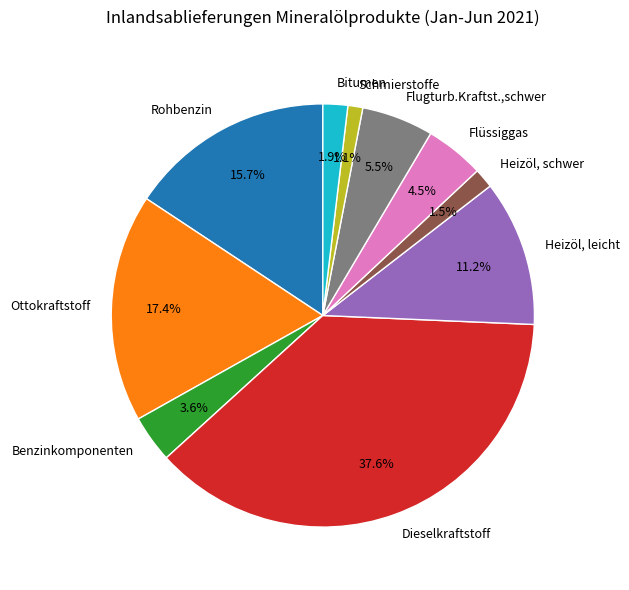

Is there a majority slice in this chart?

No